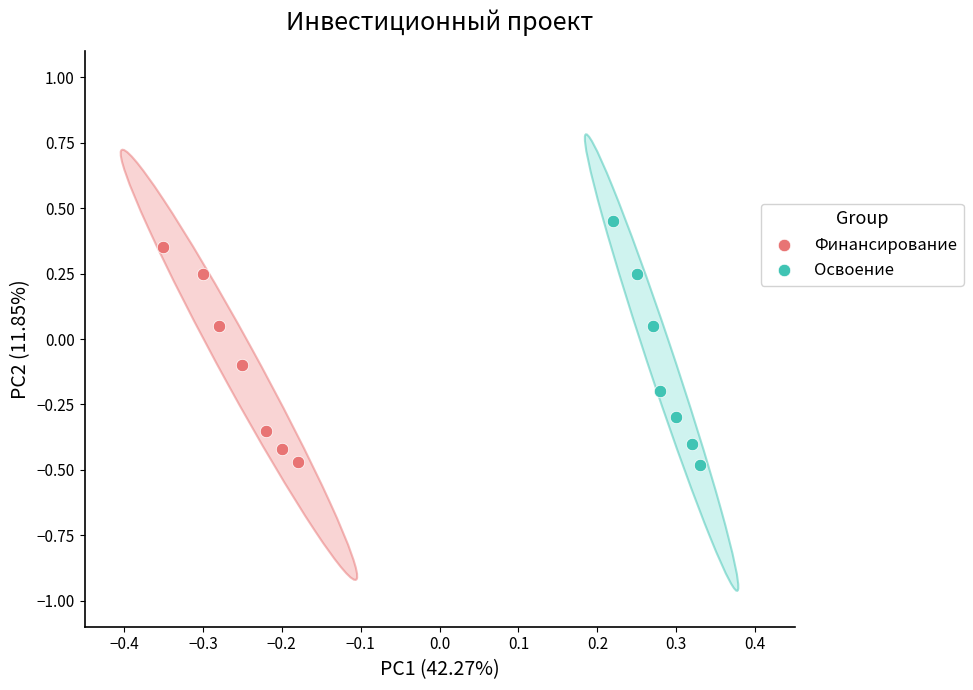

Which series has the largest Y range (max minus min)?

Освоение